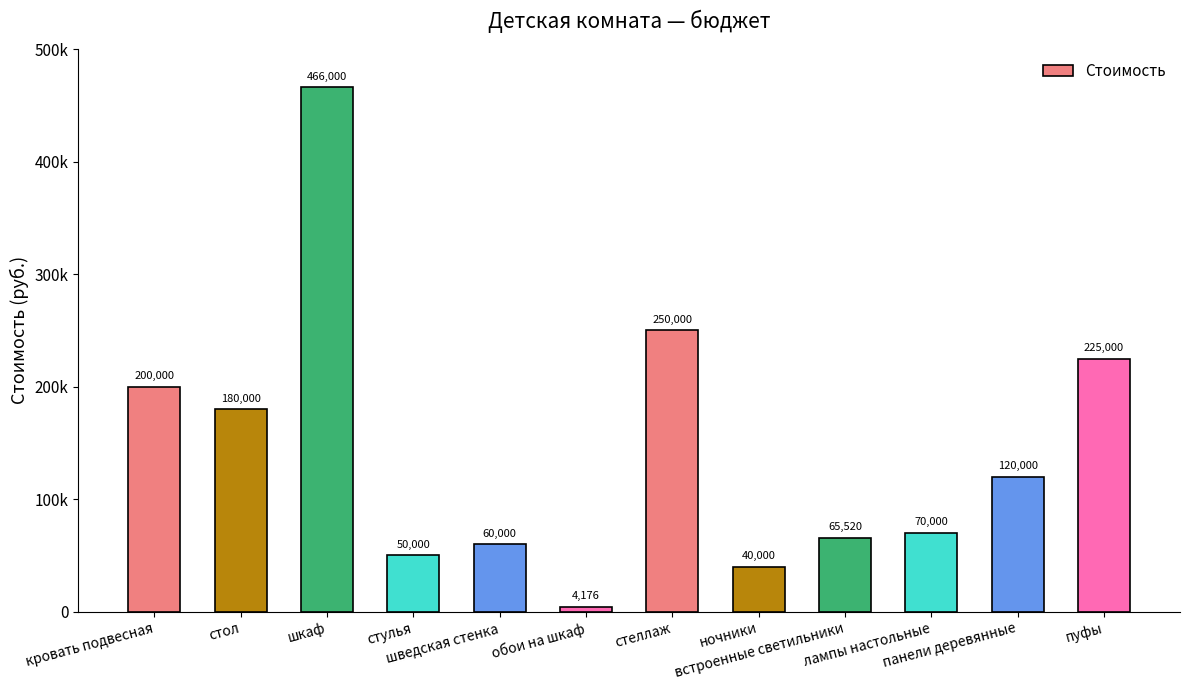

The value at встроенные светильники is 65520. True or false?

True